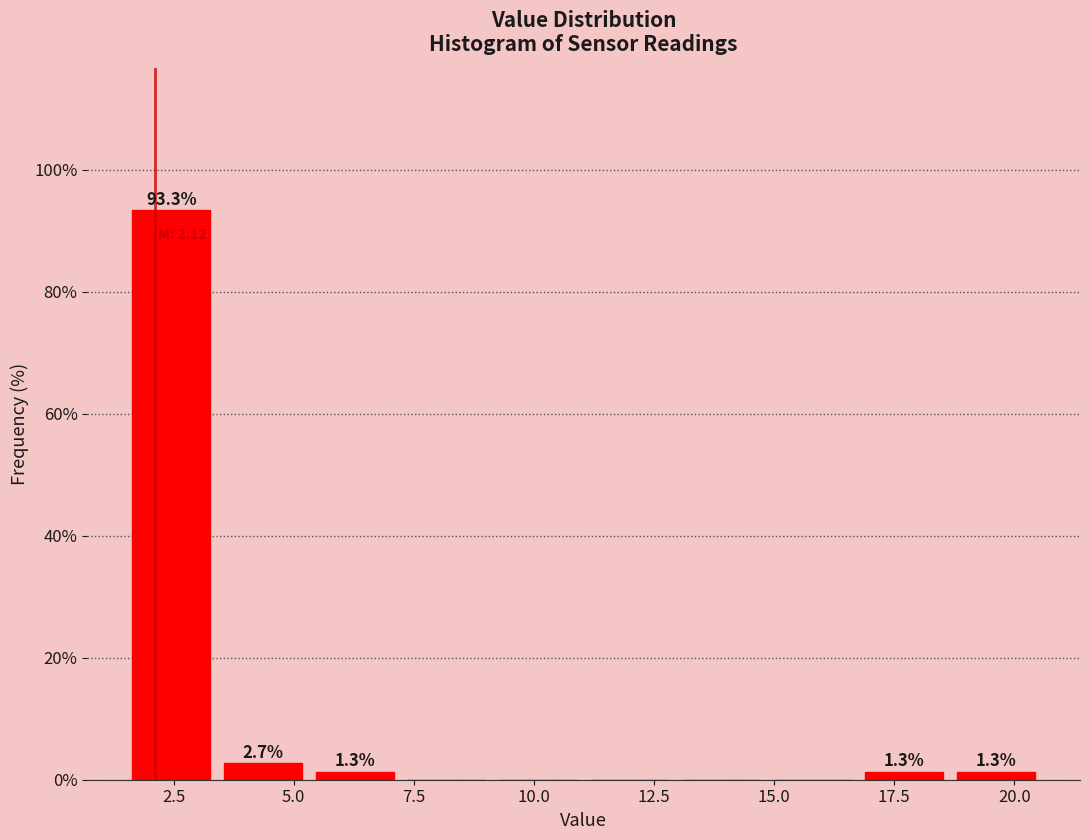

Read against the x-axis, roughly where is the centre of the tallest bar?

2.5